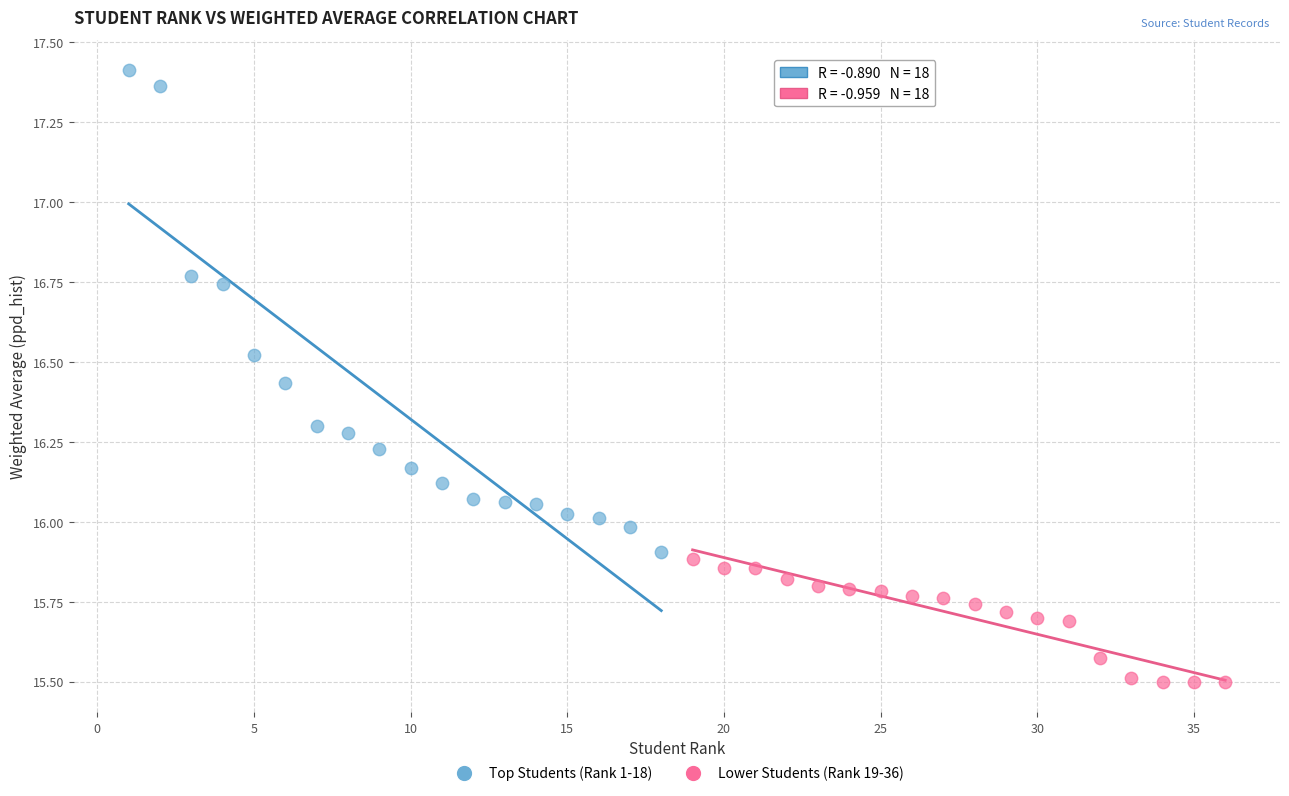

Which series has the largest Y range (max minus min)?

Top Students (Rank 1-18)